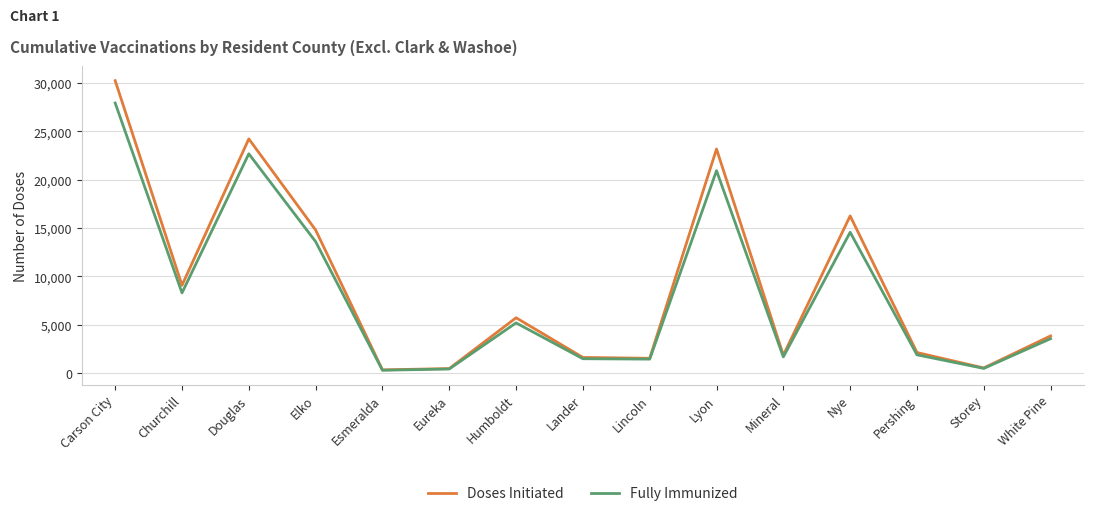

Which category has the highest value across all series?

Carson City